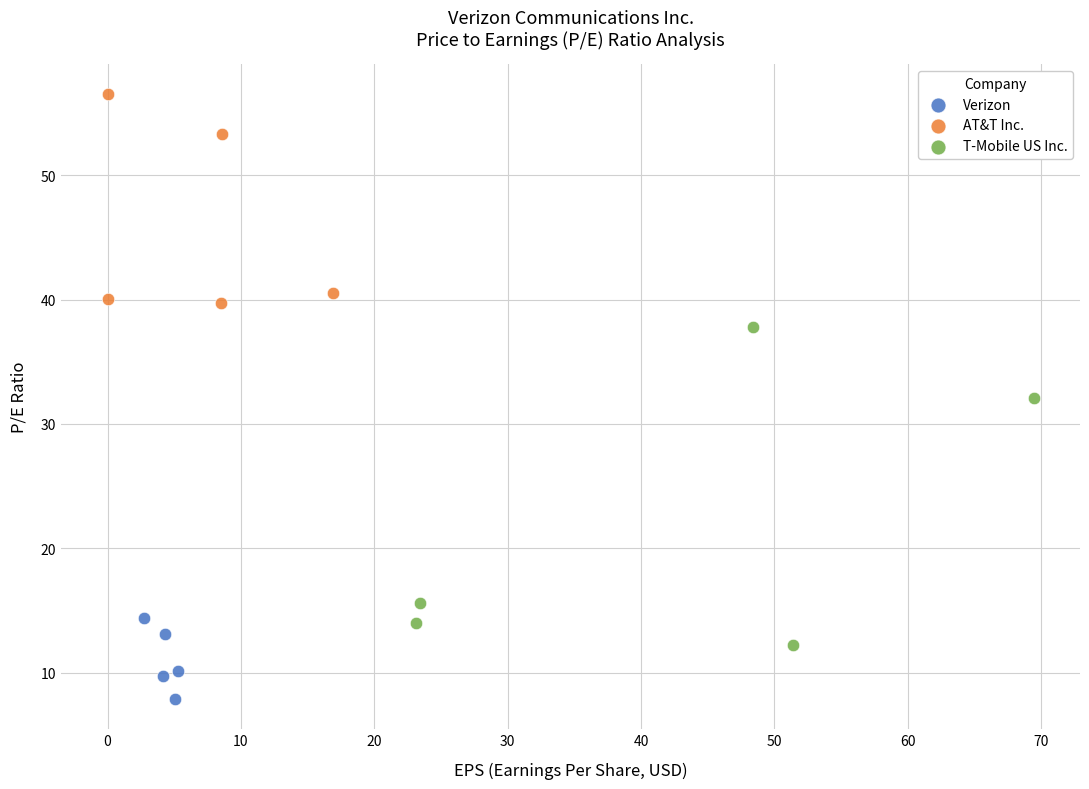

Which series has the largest Y range (max minus min)?

T-Mobile US Inc.